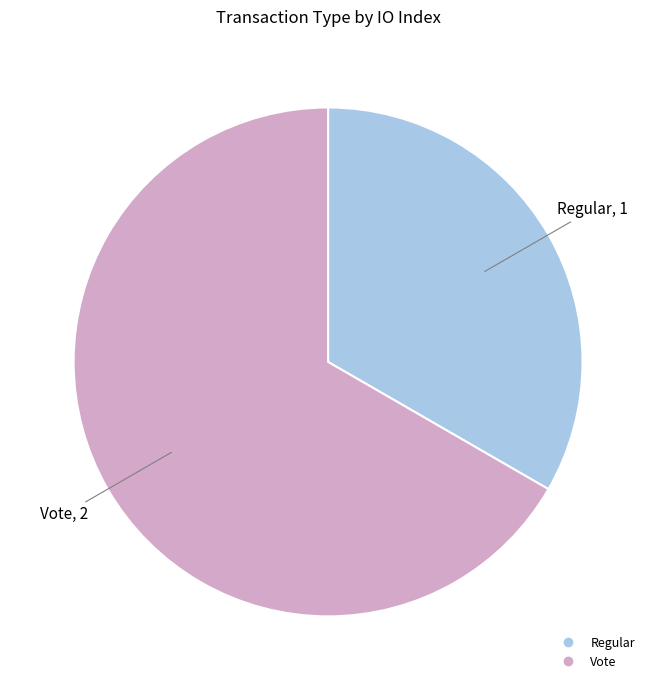

Is there a majority slice in this chart?

Yes